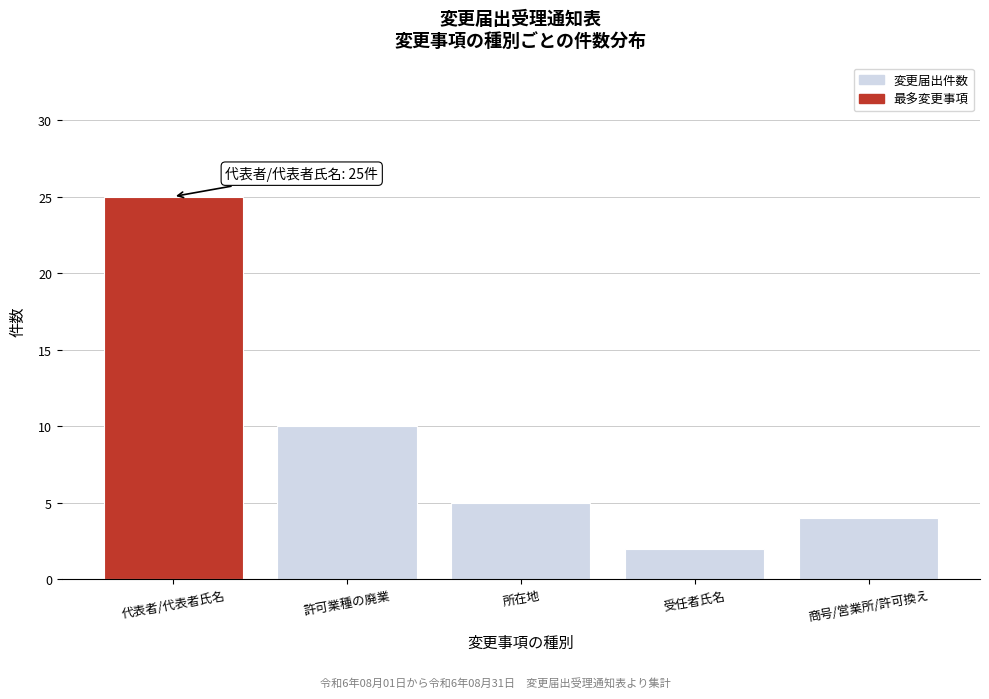

Reading left to right, what are all the values shown in this chart?

25	10	5	2	4